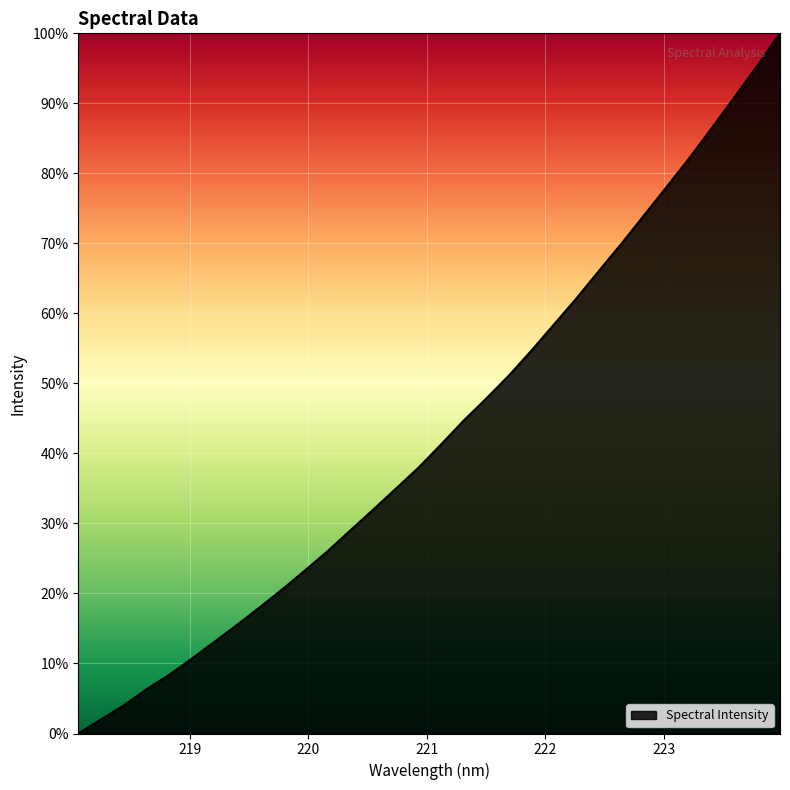

What is the difference between the maximum and minimum values?

100.0